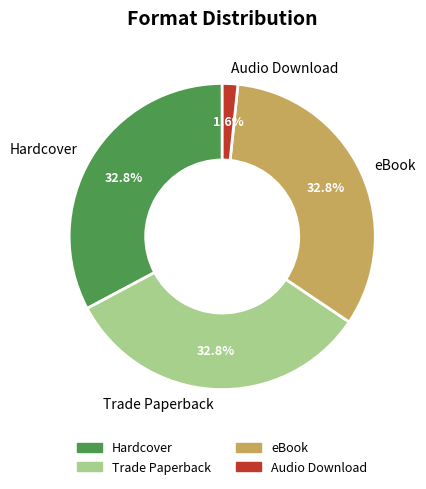

The Trade Paperback slice represents 33% of the pie. True or false?

True